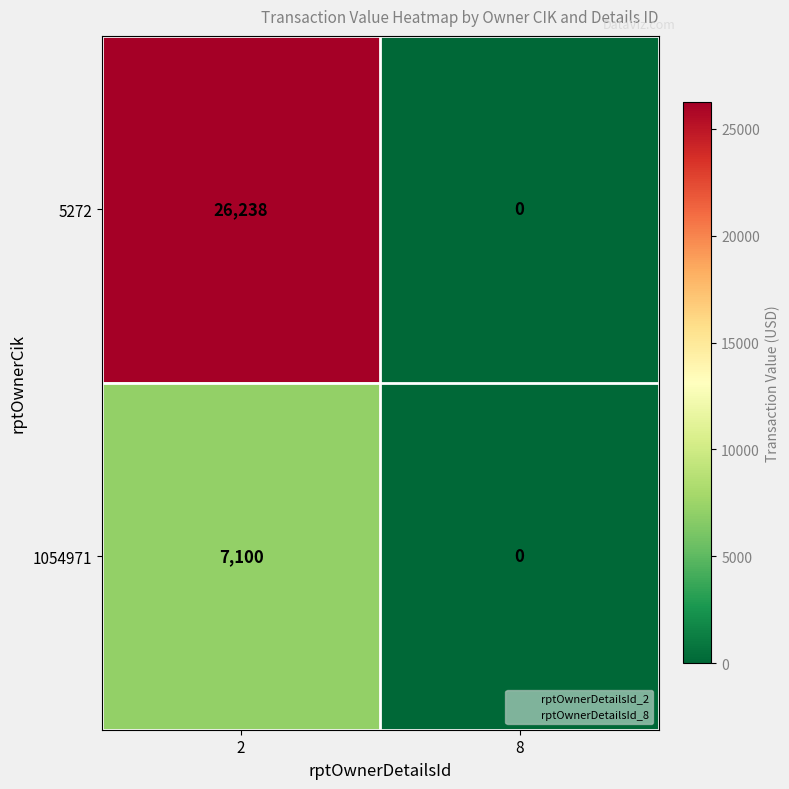

How many distinct data groups are displayed?

2